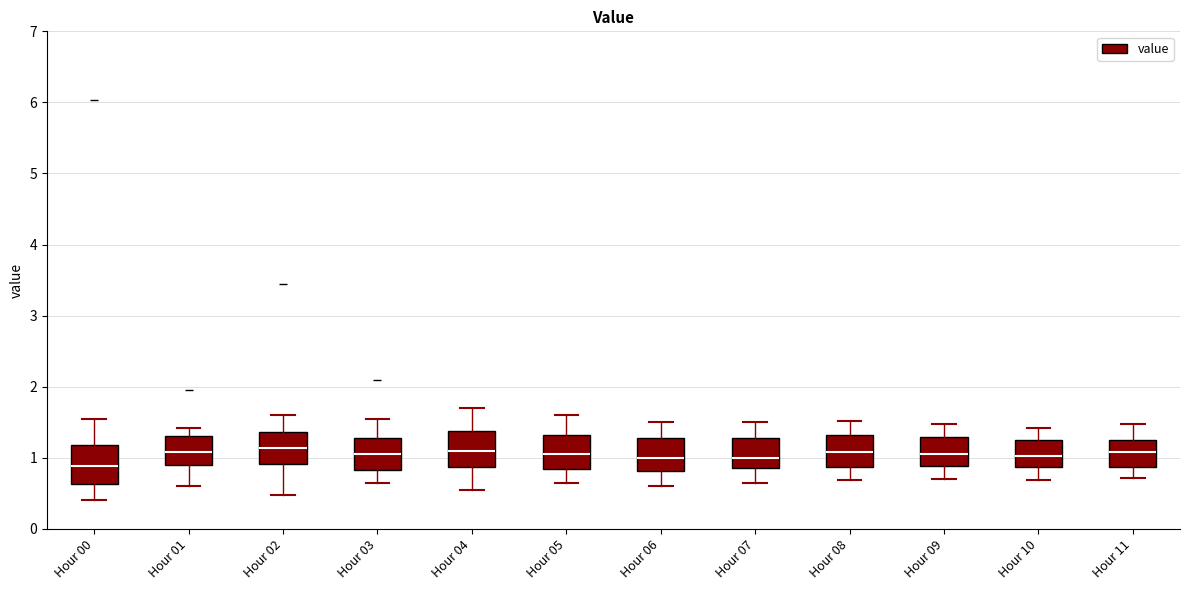

Reading left to right, transcribe this box plot: for each box, give where its median line is, the range the box spans, and where its two whiskers end, as read against the y-axis. The values are not printed on the chart, so give them approximately, as read against the axis.

Hour 00: median 0.9, box 0.6 to 1.2, whiskers 0.4 to 1.6
Hour 01: median 1.1, box 0.9 to 1.3, whiskers 0.6 to 1.4
Hour 02: median 1.1, box 0.9 to 1.4, whiskers 0.5 to 1.6
Hour 03: median 1.1, box 0.8 to 1.3, whiskers 0.7 to 1.6
Hour 04: median 1.1, box 0.9 to 1.4, whiskers 0.6 to 1.7
Hour 05: median 1.1, box 0.8 to 1.3, whiskers 0.7 to 1.6
Hour 06: median 1.0, box 0.8 to 1.3, whiskers 0.6 to 1.5
Hour 07: median 1.0, box 0.9 to 1.3, whiskers 0.7 to 1.5
Hour 08: median 1.1, box 0.9 to 1.3, whiskers 0.7 to 1.5
Hour 09: median 1.1, box 0.9 to 1.3, whiskers 0.7 to 1.5
Hour 10: median 1.0, box 0.9 to 1.3, whiskers 0.7 to 1.4
Hour 11: median 1.1, box 0.9 to 1.3, whiskers 0.7 to 1.5